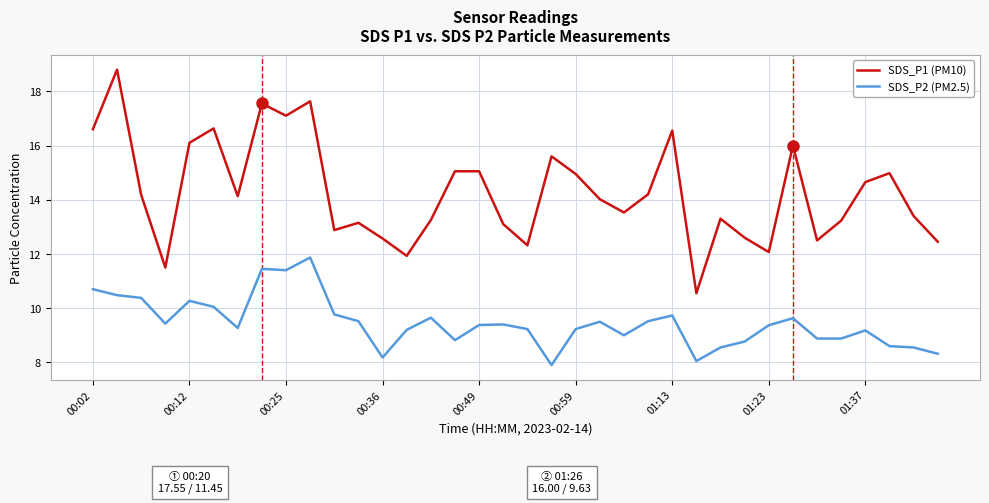

Which series has the widest spread of values?

SDS_P1 (PM10)